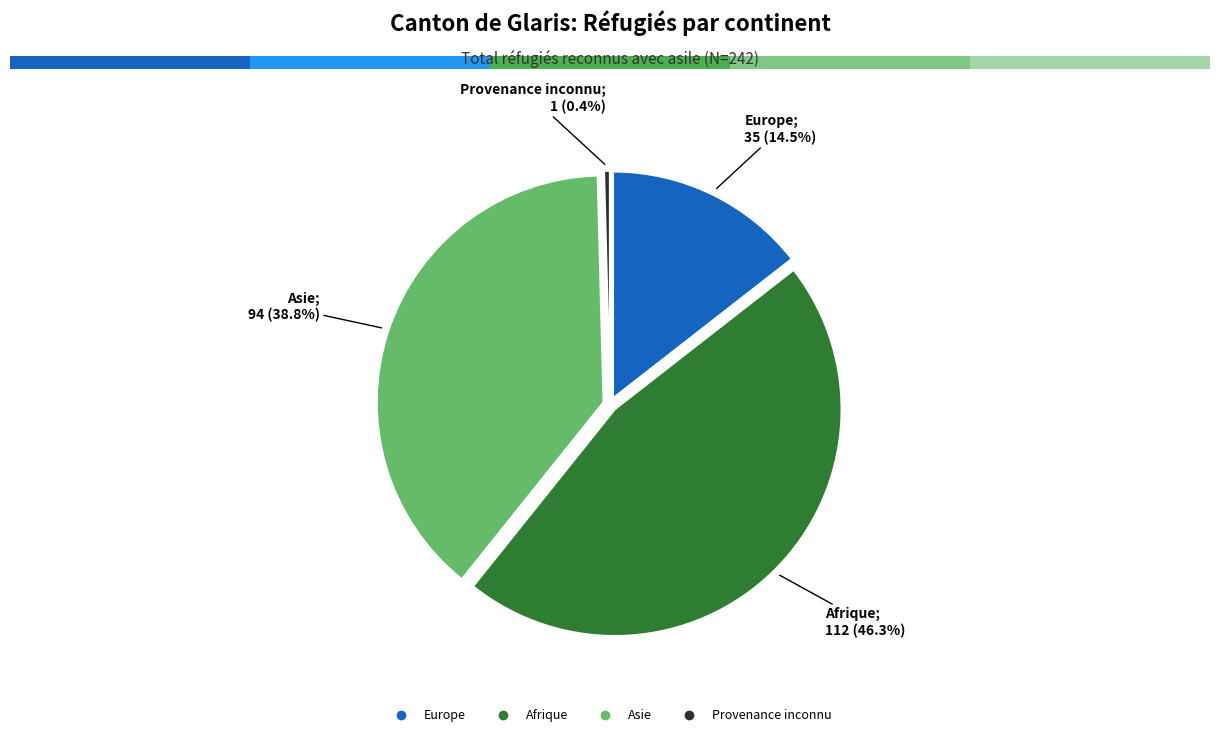

Which slice is the smallest?

Provenance inconnu